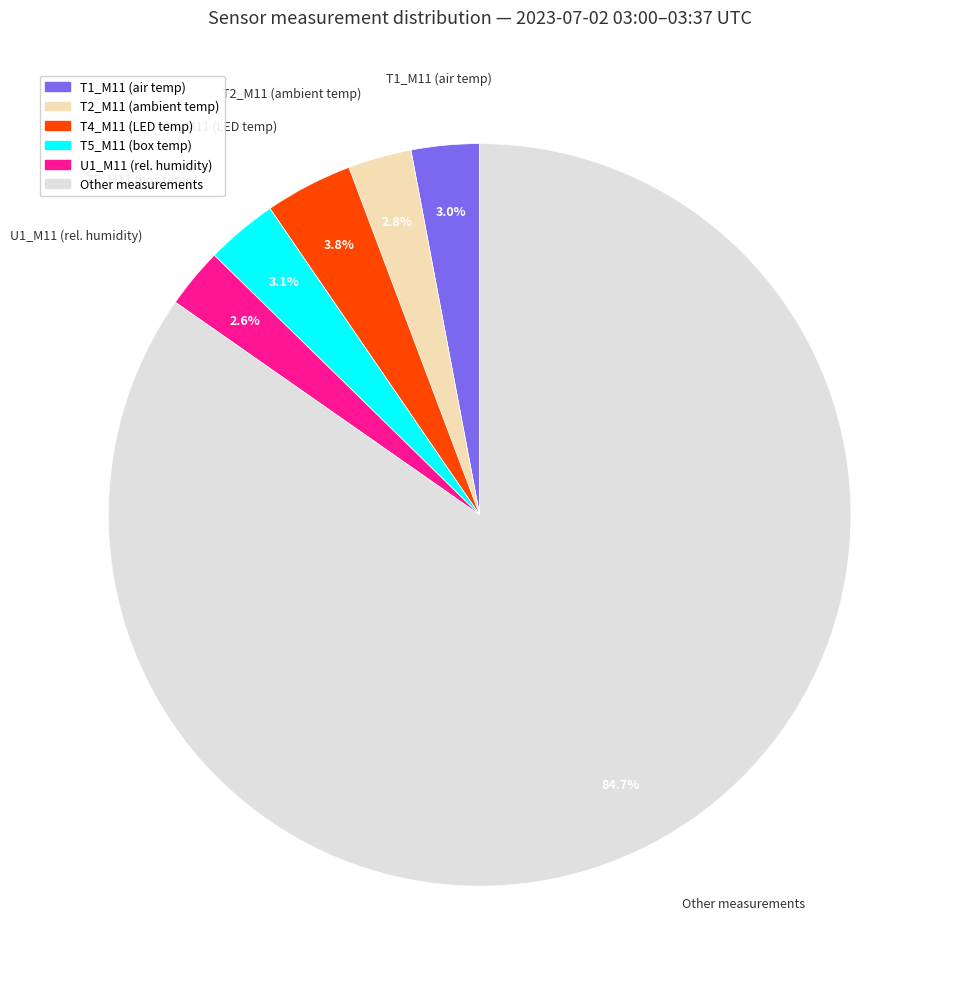

Is there any slice that represents more than half of the pie?

Yes